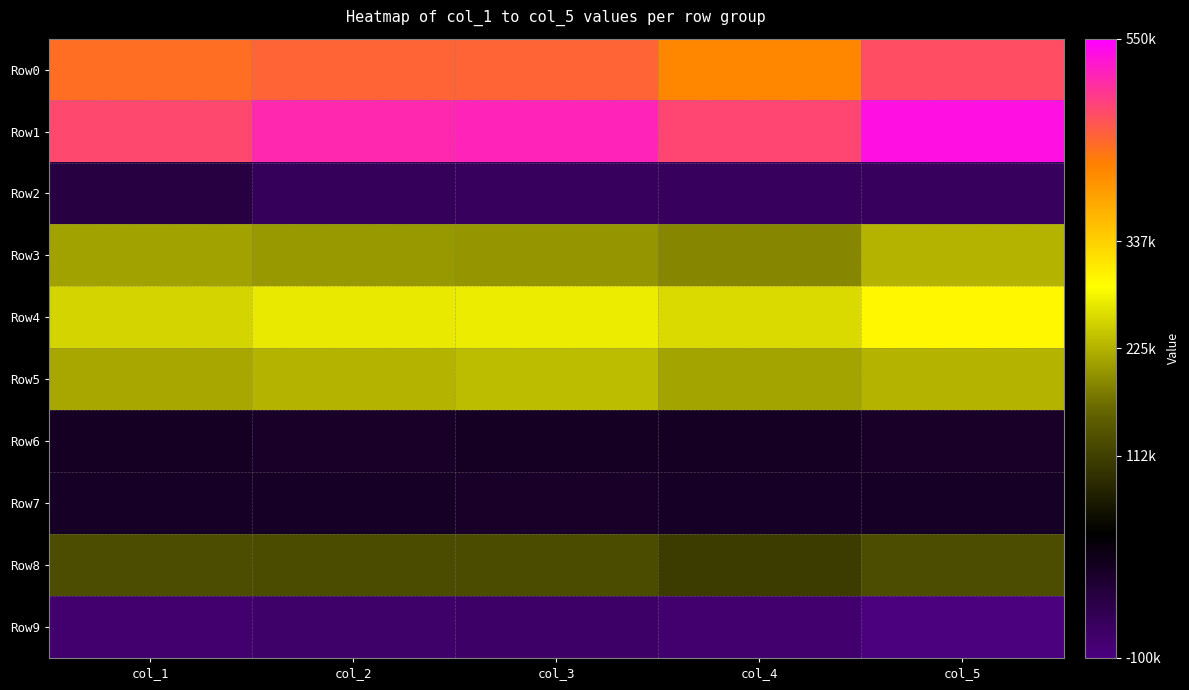

Reading left to right, transcribe all the data shown in this chart.

Row0: col_1=438098.5	col_2=446689.7	col_3=448182.4	col_4=412621.3	col_5=469088.3
Row1: col_1=473915.7	col_2=508495.1	col_3=512219.9	col_4=476404.8	col_5=533351.9
Row2: col_1=-35817.2	col_2=-61805.4	col_3=-64037.5	col_4=-63783.5	col_5=-64263.6
Row3: col_1=211489.4	col_2=203119.8	col_3=200457.9	col_4=187189.8	col_5=226509.4
Row4: col_1=254639.6	col_2=272839.1	col_3=273637.8	col_4=258020.2	col_5=297143.7
Row5: col_1=215181.5	col_2=225813.0	col_3=234649.0	col_4=214117.8	col_5=226782.9
Row6: col_1=-4094.6	col_2=-9843.0	col_3=-3933.1	col_4=-4266.8	col_5=-9425.3
Row7: col_1=-7333.0	col_2=-7913.9	col_3=-9142.4	col_4=-7046.9	col_5=-6370.7
Row8: col_1=129486.6	col_2=126067.7	col_3=126421.6	col_4=106972.8	col_5=129878.0
Row9: col_1=-82002.8	col_2=-77052.1	col_3=-74036.3	col_4=-80217.0	col_5=-96631.4